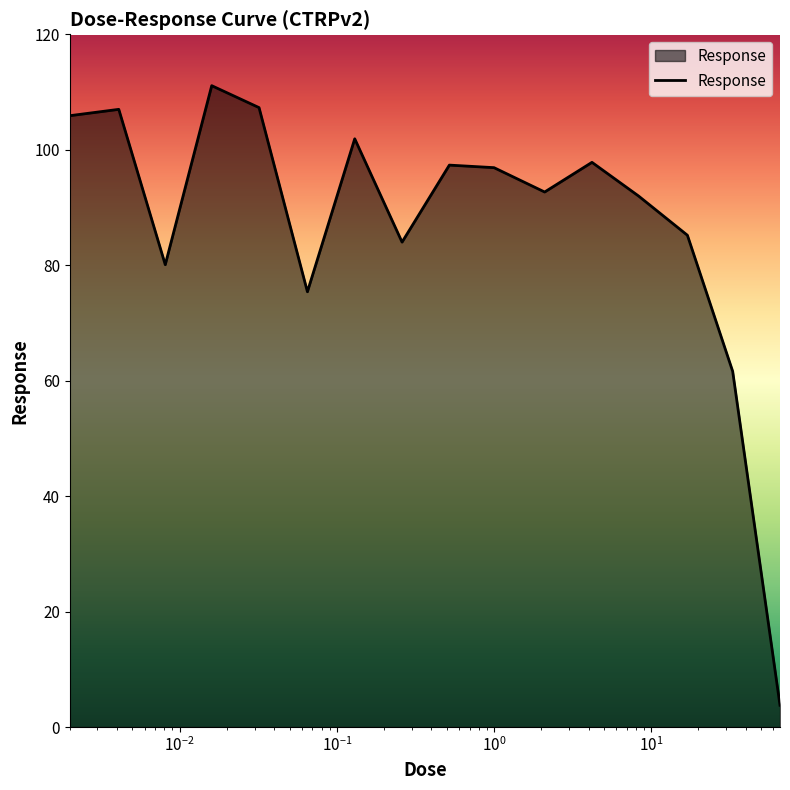

What is the difference between the maximum and minimum values?

107.3